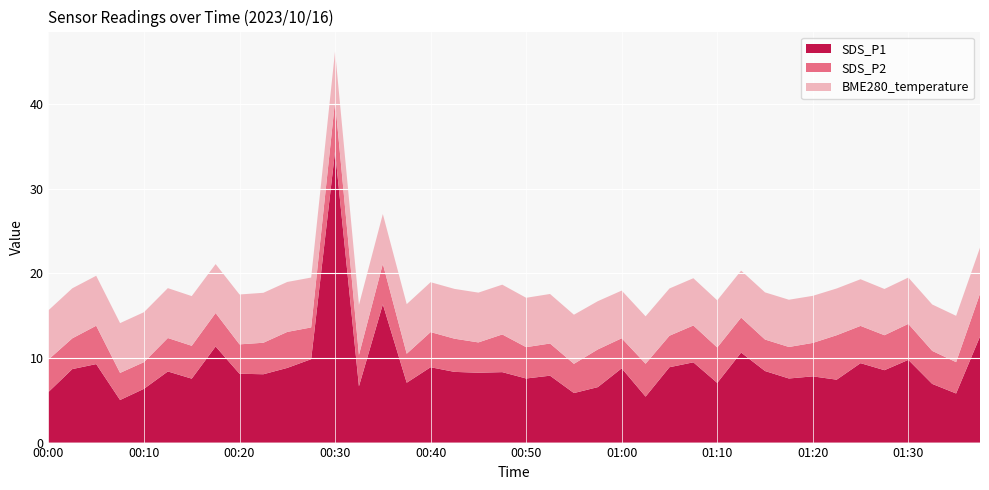

Reading right to left, transcribe all the data shown in this chart.

SDS_P1: 12.5	5.8	6.9	9.8	8.6	9.4	7.4	7.8	7.6	8.4	10.6	7.0	9.5	8.9	5.4	8.8	6.5	5.8	7.9	7.6	8.3	8.2	8.3	8.9	7.1	16.3	6.7	34.4	9.8	8.8	8.1	8.1	11.3	7.5	8.4	6.3	5.0	9.3	8.7	6.0
SDS_P2: 5.0	3.7	3.9	4.2	4.1	4.4	5.2	4.0	3.7	3.7	4.1	4.2	4.3	3.7	3.9	3.5	4.5	3.5	3.8	3.7	4.5	3.6	3.9	4.2	3.4	4.8	3.7	5.9	3.8	4.2	3.7	3.5	4.0	3.9	4.0	3.1	3.2	4.5	3.6	3.8
BME280_temperature: 5.5	5.5	5.5	5.5	5.5	5.5	5.5	5.6	5.6	5.6	5.5	5.6	5.6	5.6	5.6	5.6	5.7	5.8	5.8	5.8	5.9	5.9	5.9	5.9	5.9	5.9	5.9	5.9	5.9	5.9	5.9	5.9	5.8	5.9	5.9	5.9	5.9	5.9	5.9	5.8